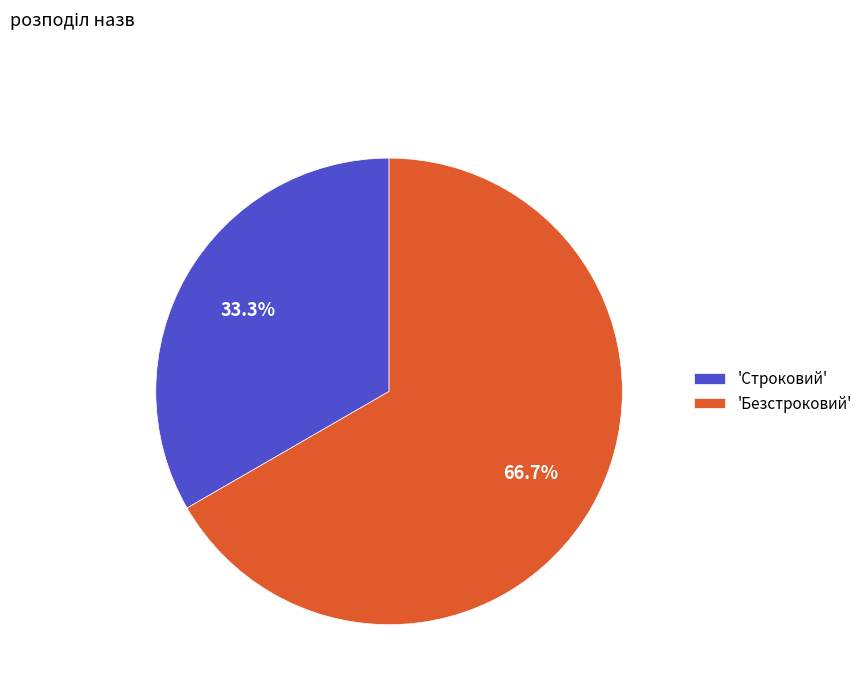

Does 'Строковий' account for over 50% of the chart?

No